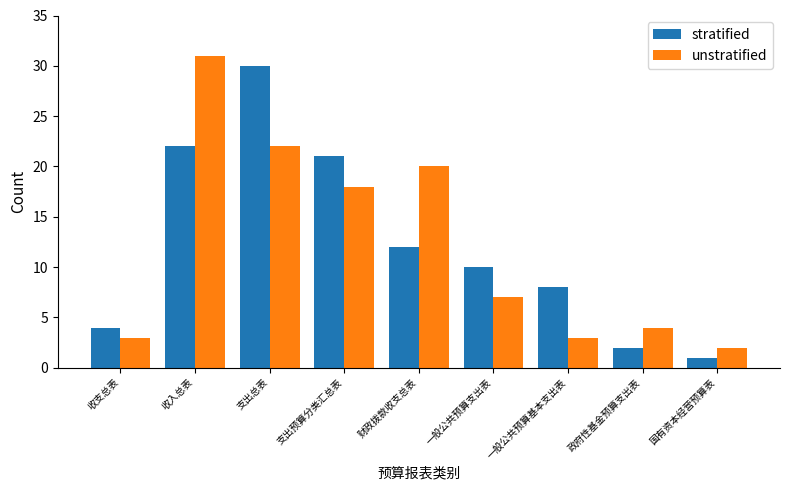

What is the total value across all series at 一般公共预算支出表?

17